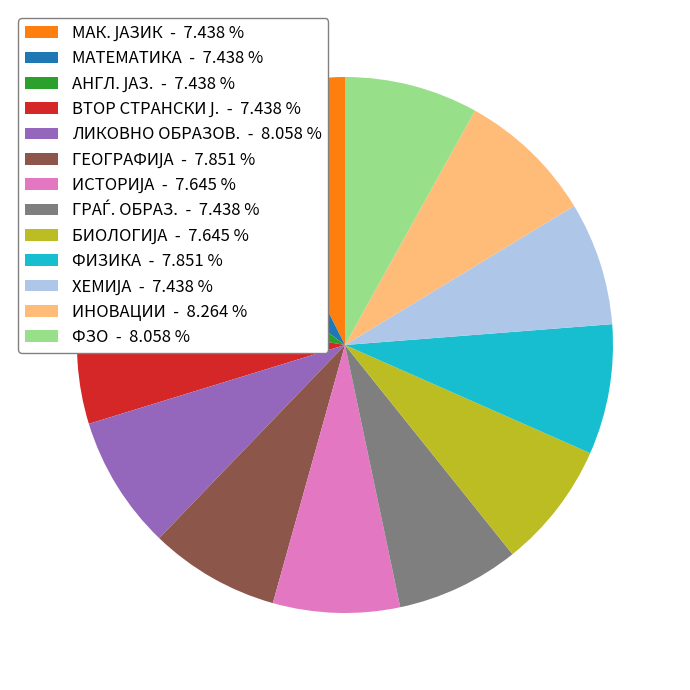

Approximately how many times larger is the value at ИНОВАЦИИ - 8.264 % compared to МАТЕМАТИКА - 7.438 %?

1.1